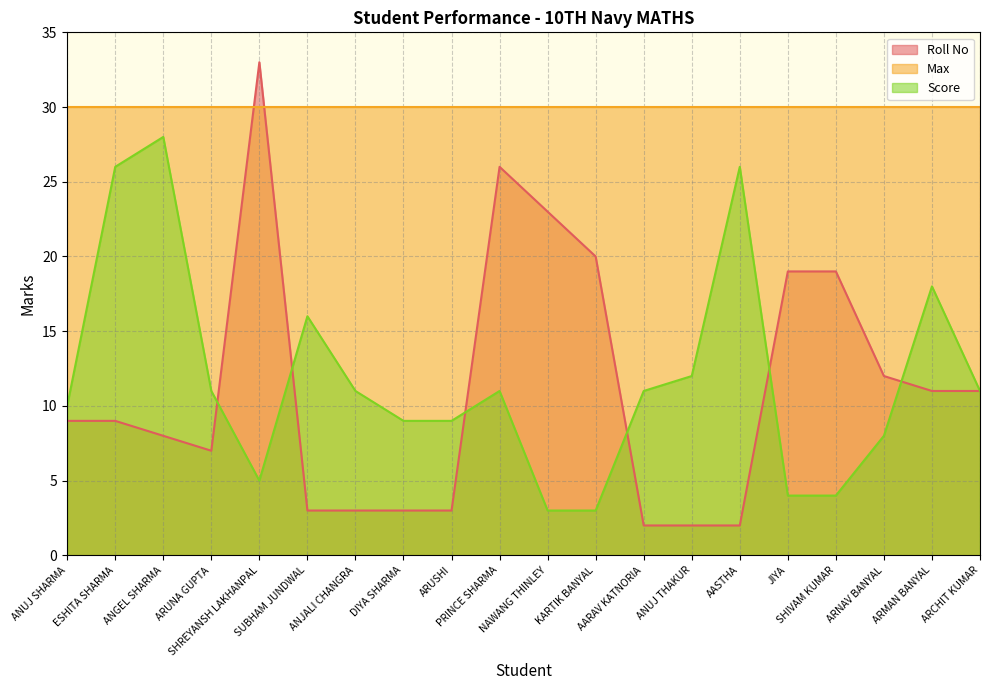

What is the label of the 1st point from the right?

ARCHIT KUMAR